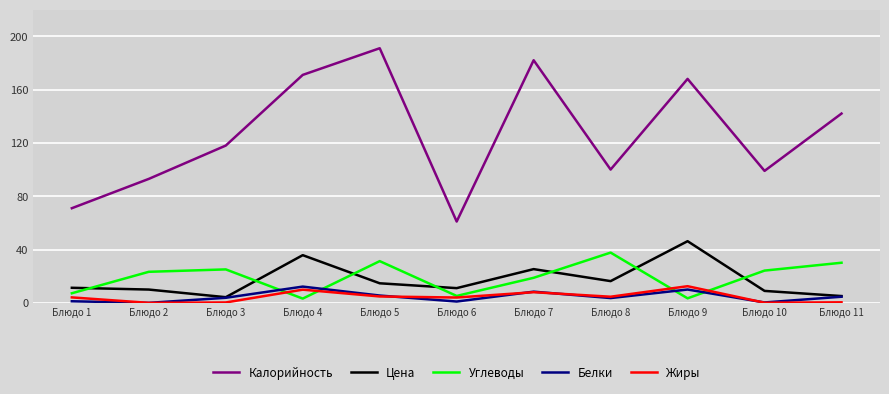

True or false: Жиры has more than 0 points higher than both neighbors.

True